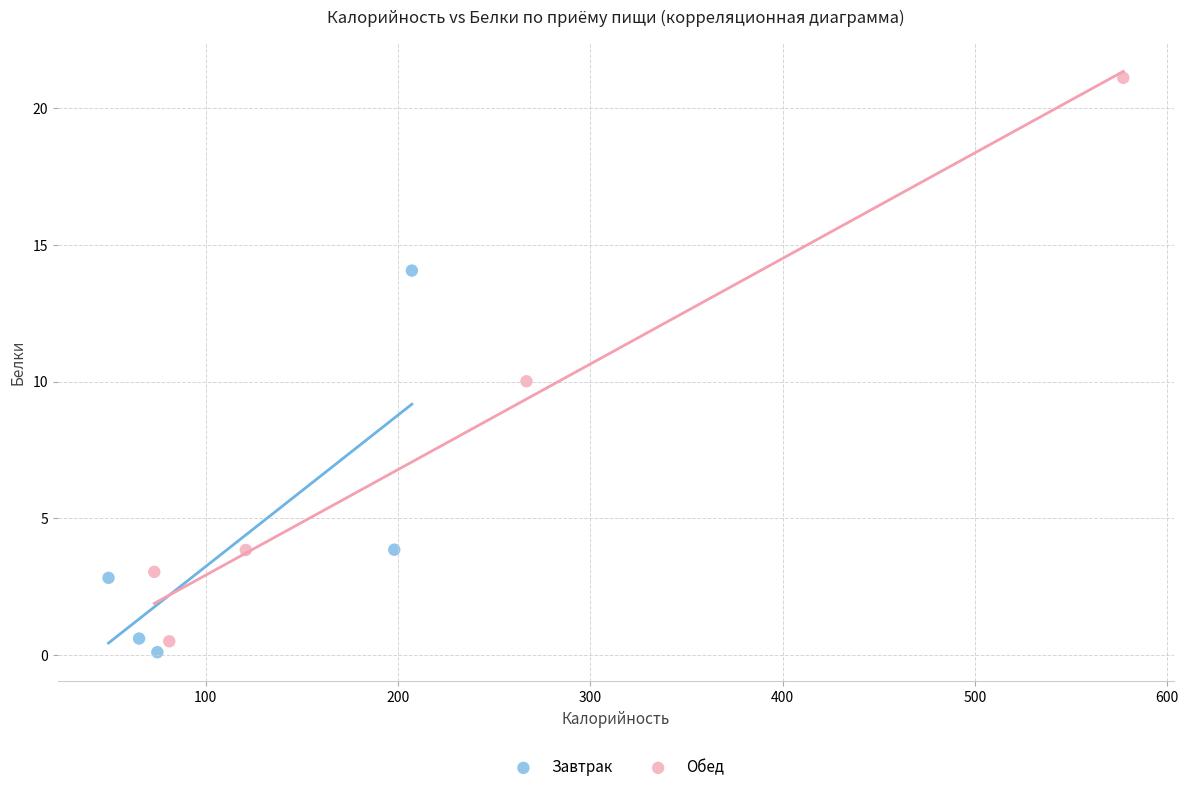

Which series reaches the maximum Y coordinate?

Обед